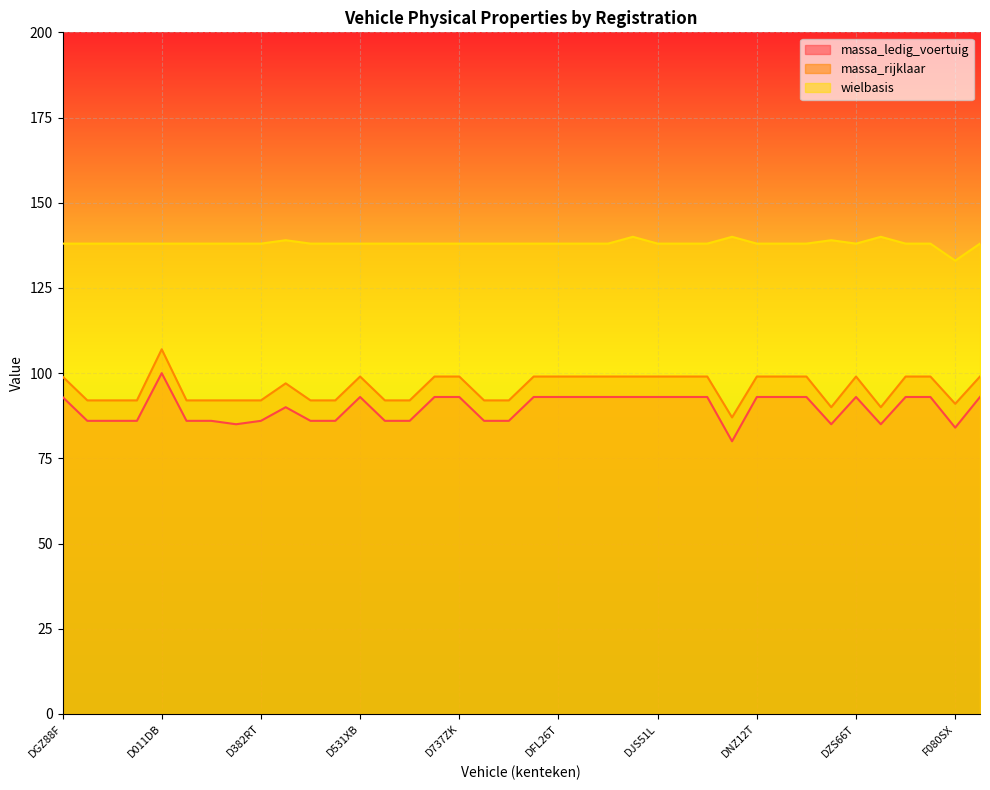

True or false: wielbasis and massa_ledig_voertuig intersect in this chart.

False